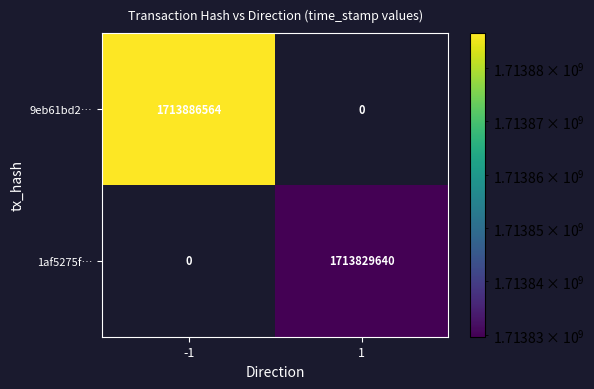

Reading right to left, list all the values displayed in this chart.

9eb61bd2…: 1=0	-1=1713886564
1af5275f…: 1=1713829640	-1=0